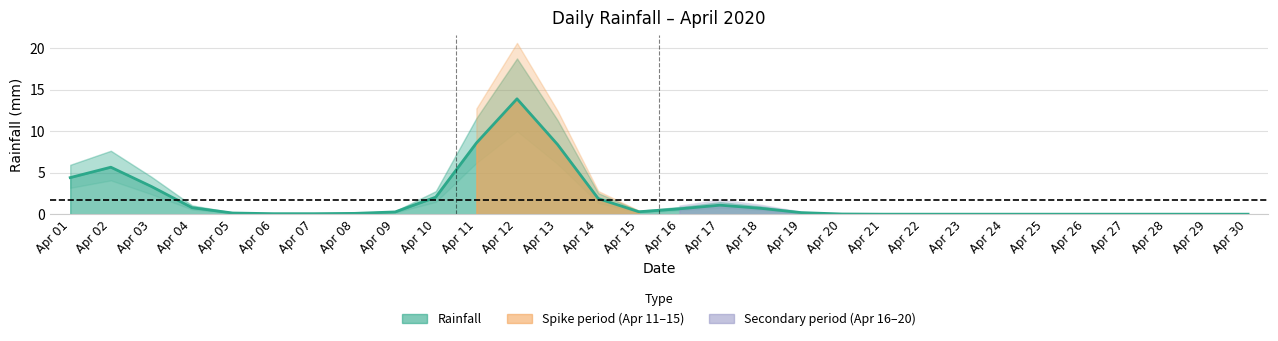

Which has a higher value, Apr 28 or Apr 30?

Apr 28